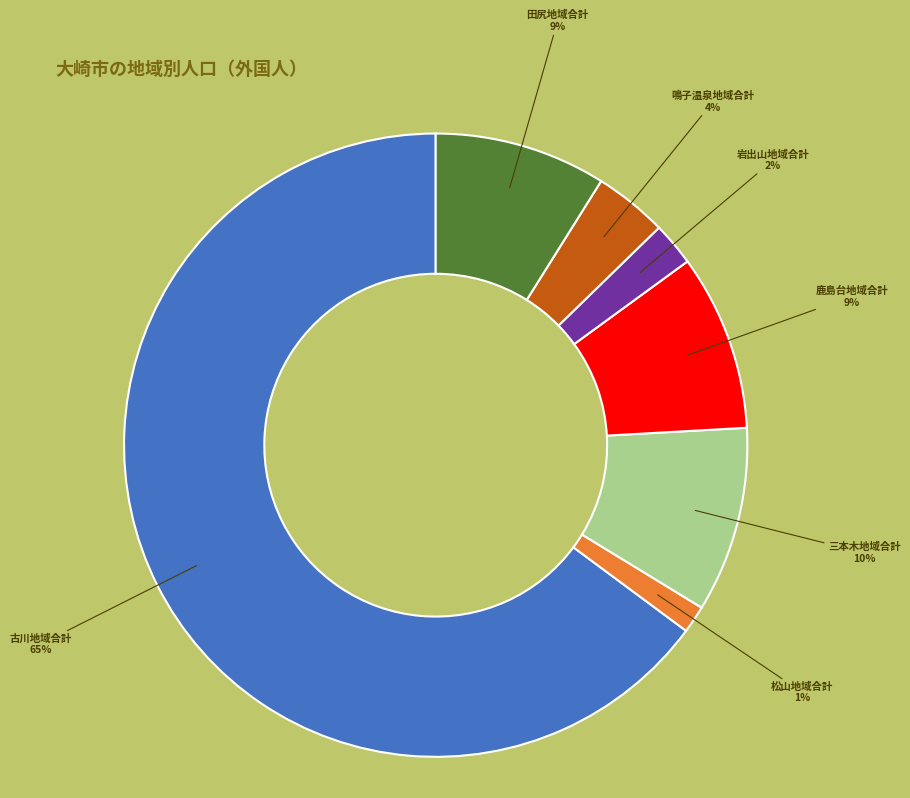

To the nearest percent, what is the average slice percentage?

14%